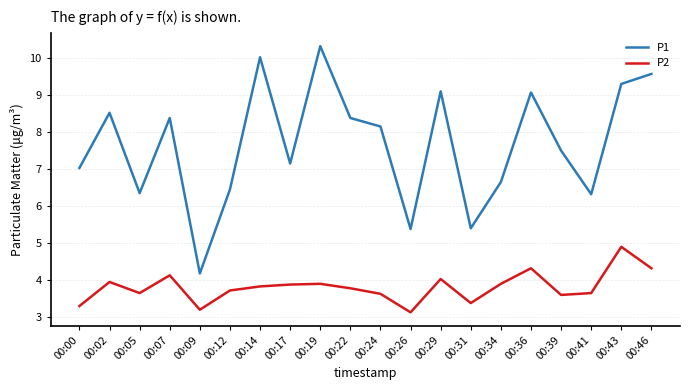

True or false: P1 and P2 intersect in this chart.

False